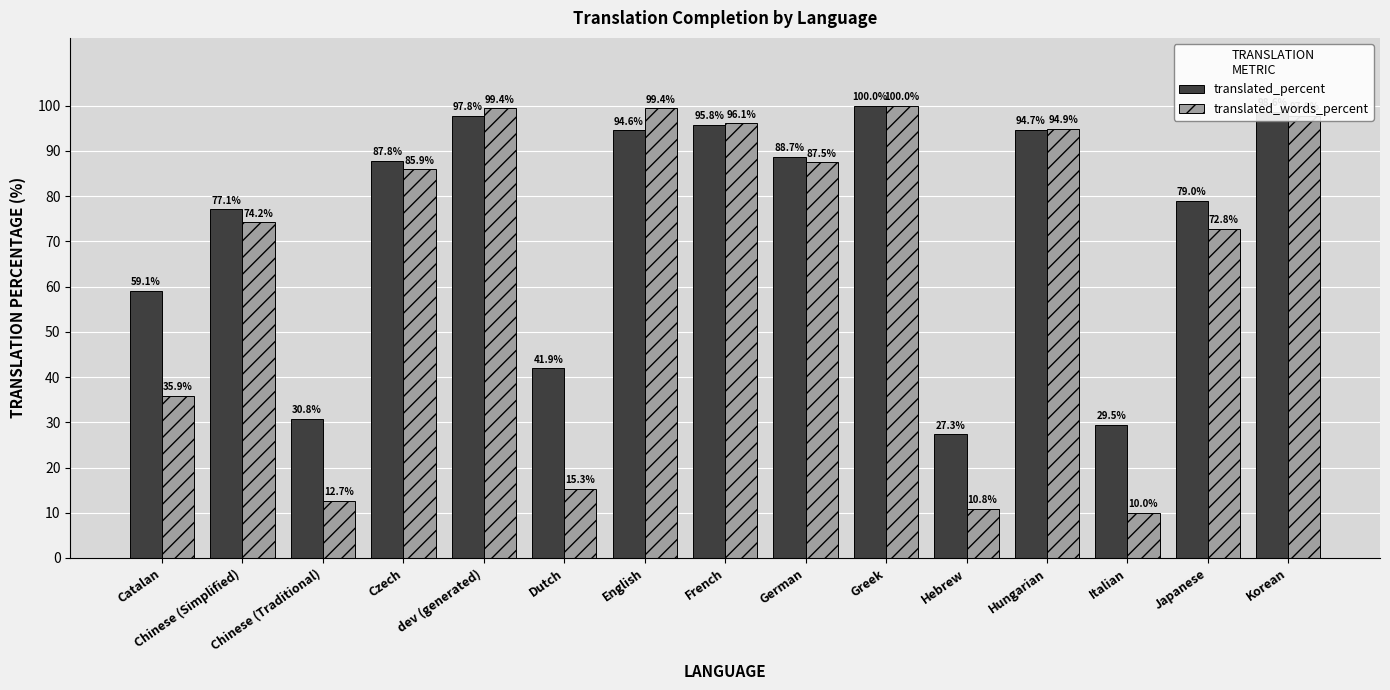

List the series in order of their overall mean, highest first.

translated_percent, translated_words_percent